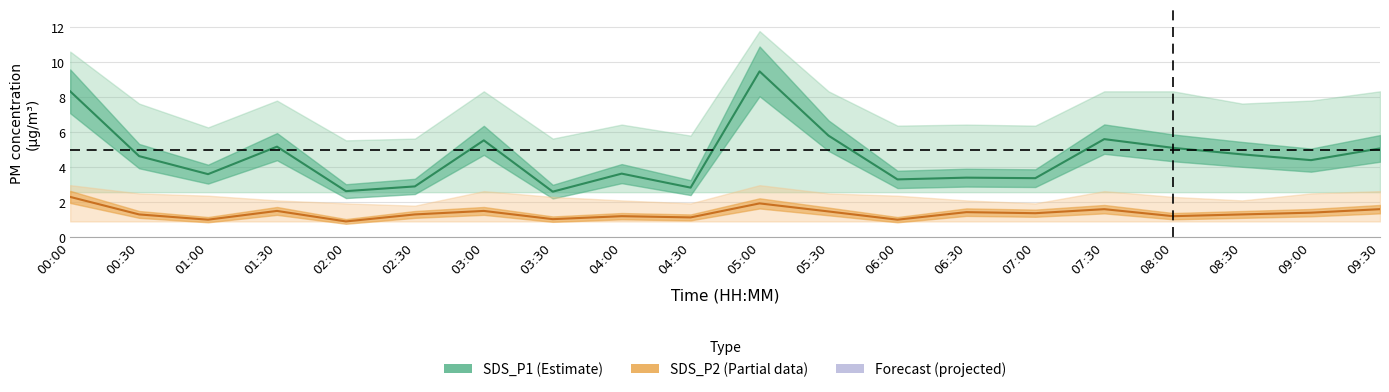

Reading left to right, what are all the values shown in this chart?

SDS_P1 (Estimate): 00:00=8.3	00:30=4.6	01:00=3.6	01:30=5.2	02:00=2.6	02:30=2.9	03:00=5.5	03:30=2.6	04:00=3.6	04:30=2.8	05:00=9.5	05:30=5.8	06:00=3.3	06:30=3.4	07:00=3.4	07:30=5.6	08:00=5.1	08:30=4.7	09:00=4.4	09:30=5.1
SDS_P2 (Partial): 00:00=2.3	00:30=1.3	01:00=1.0	01:30=1.5	02:00=0.9	02:30=1.3	03:00=1.5	03:30=1.0	04:00=1.2	04:30=1.1	05:00=1.9	05:30=1.5	06:00=1.0	06:30=1.4	07:00=1.4	07:30=1.6	08:00=1.2	08:30=1.3	09:00=1.4	09:30=1.6